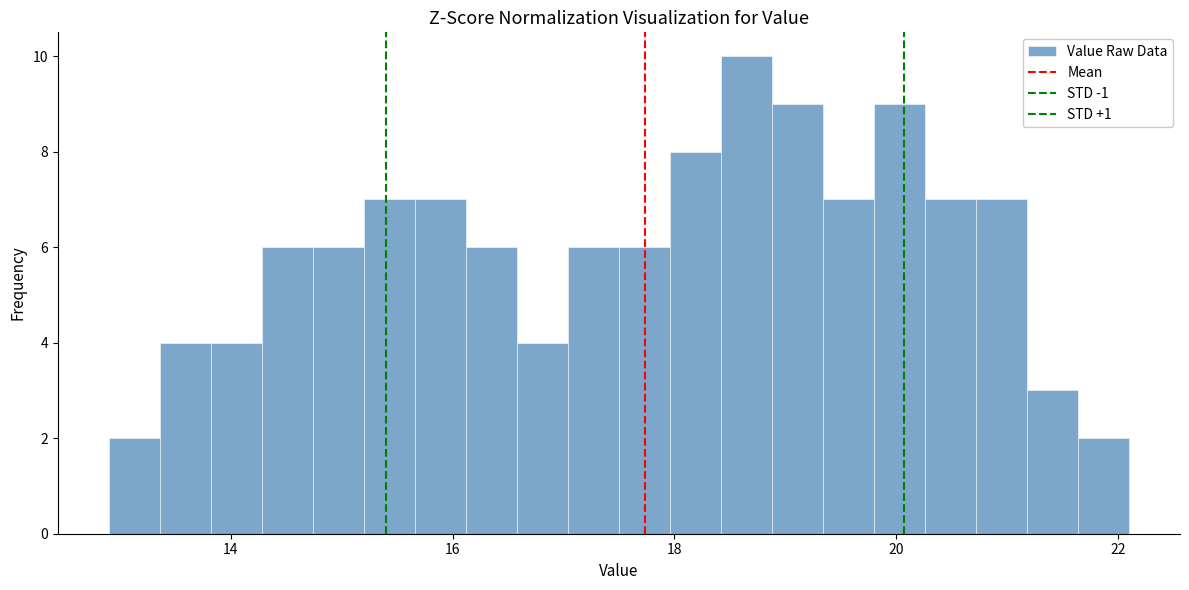

Around what value on the x-axis is the tallest bar? Give the approximate position of its centre, as read against the axis.

18.6